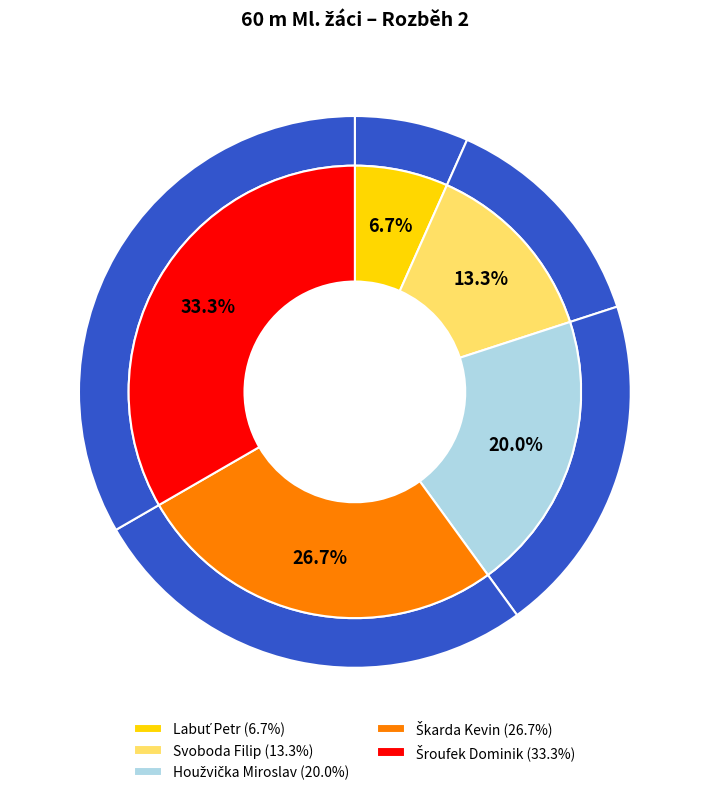

Rank the categories by value from highest to lowest.

Šroufek Dominik, Škarda Kevin, Houžvička Miroslav, Svoboda Filip, Labuť Petr